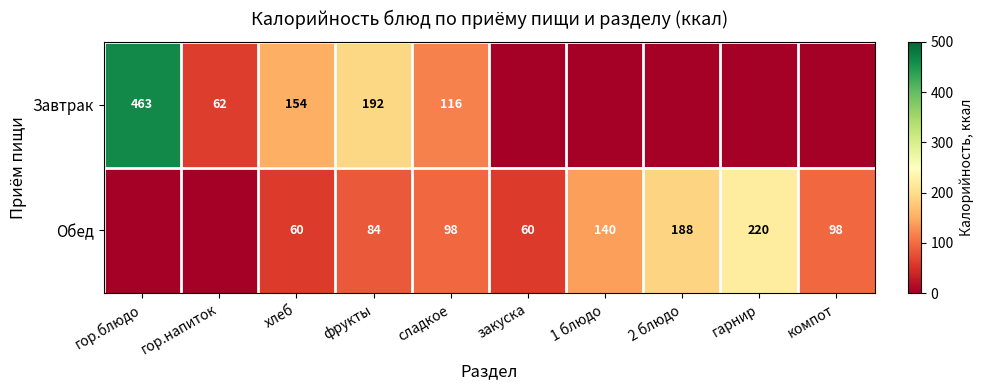

Which label corresponds to the largest value in the chart?

гор.блюдо